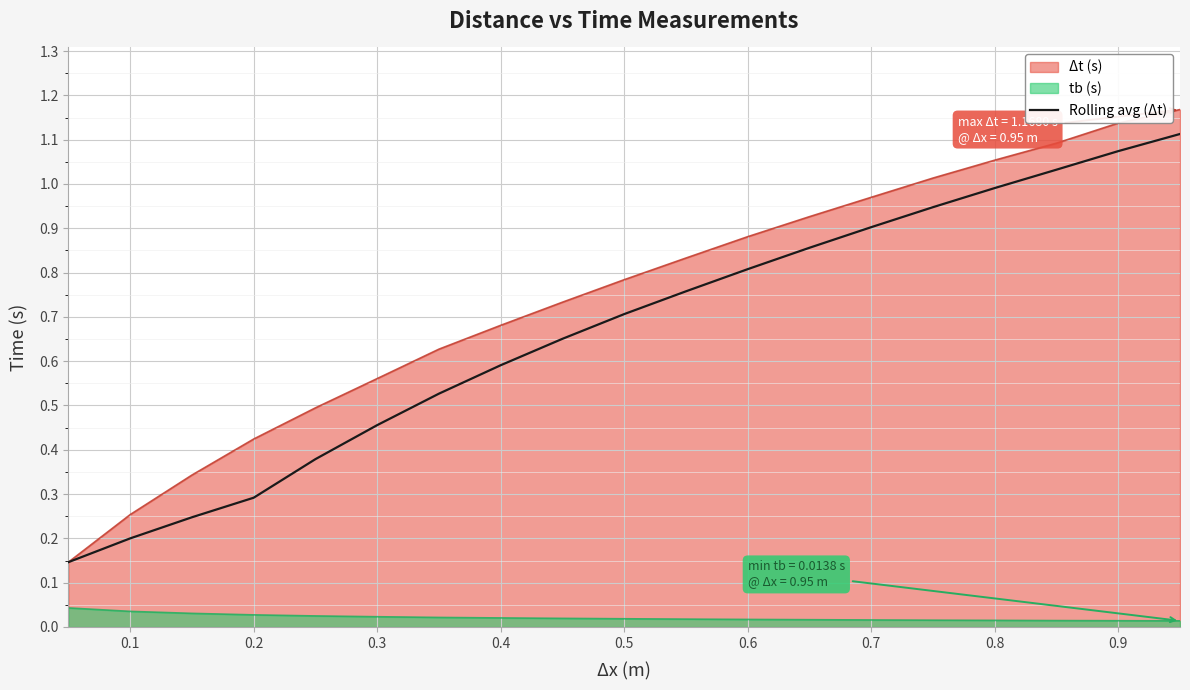

True or false: tb (s) and Rolling avg (Δt) cross at least once.

False